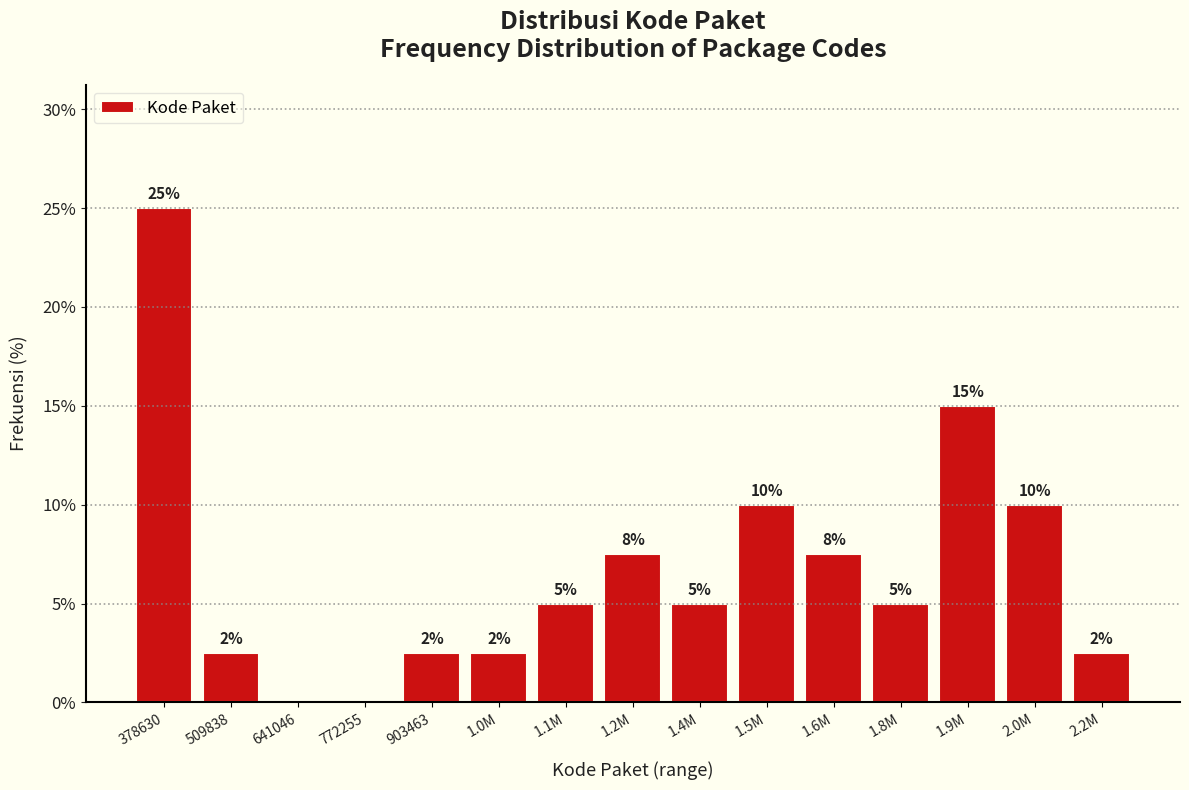

True or false: the data shows 2.5 at 1.0M.

True